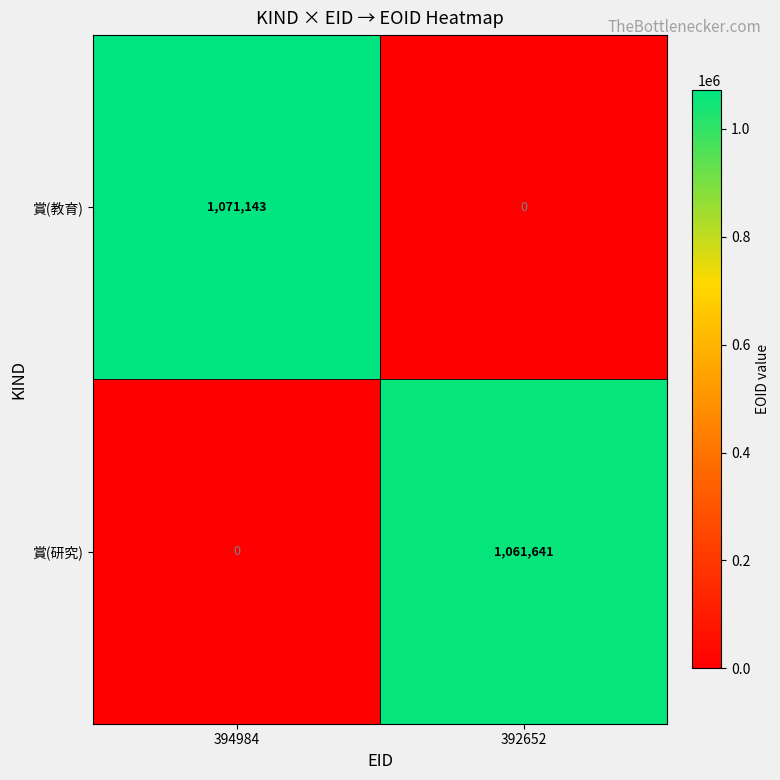

How many data points in 賞(教育) are less than 1071143?

1